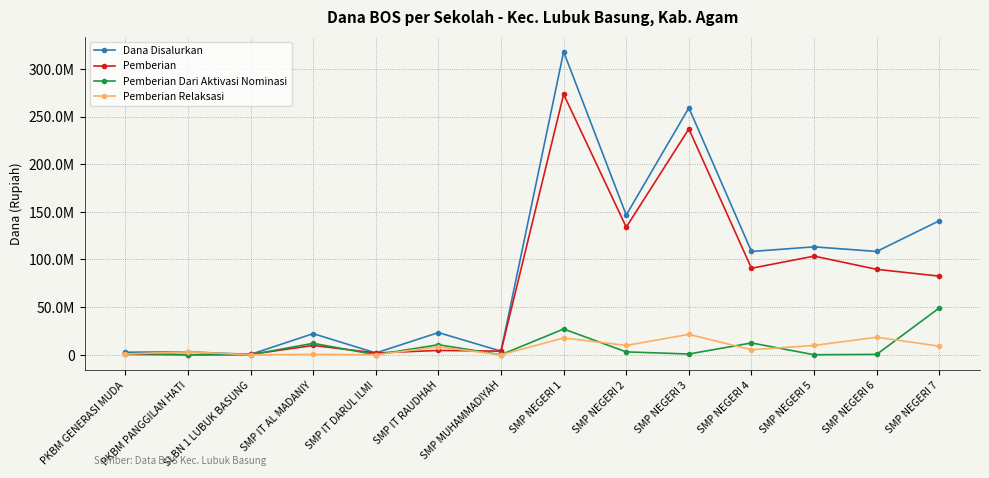

Does the chart have visible grid lines?

Yes